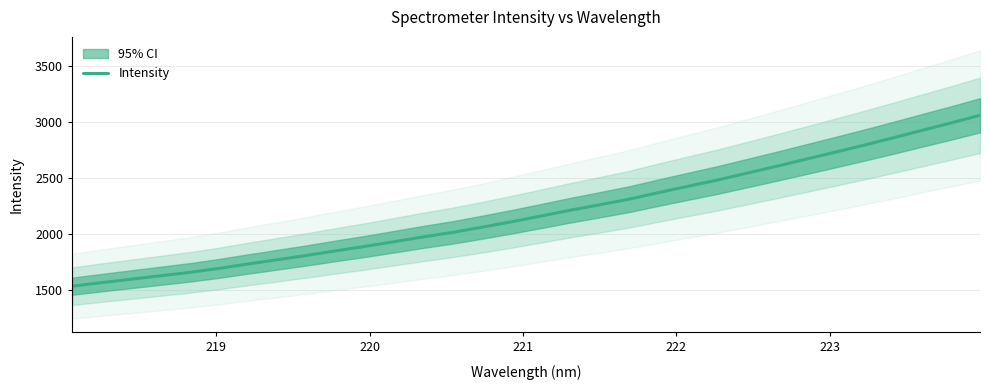

Reading left to right, list all the values displayed in this chart.

1530.7	1562.2	1592.9	1623.4	1653.9	1689.5	1729.4	1767.4	1805.9	1847.2	1886.9	1929.5	1972.5	2012.9	2058.8	2107.3	2158.1	2210.5	2258.8	2308.6	2367.0	2423.3	2478.9	2539.7	2600.8	2663.5	2726.4	2790.0	2856.0	2923.4	2990.2	3059.6